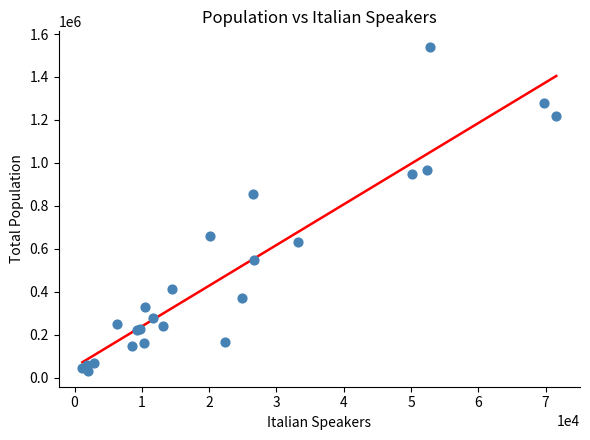

What Y value in the scatter plot is closest to 785441?

854618